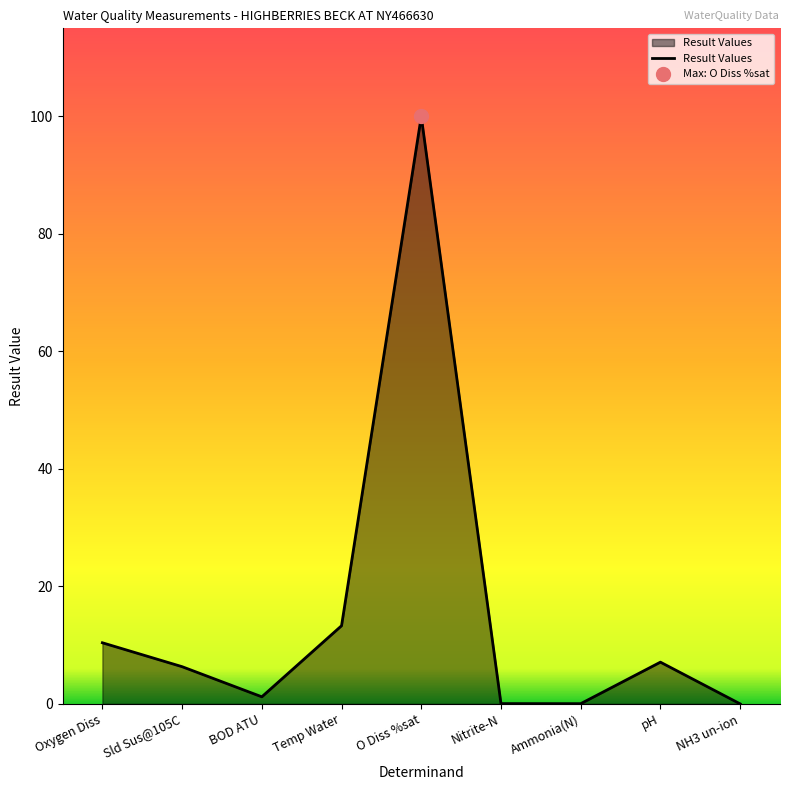

Reading right to left, transcribe all the data shown in this chart.

0.0	7.1	0.0	0.0	100.0	13.3	1.2	6.3	10.4